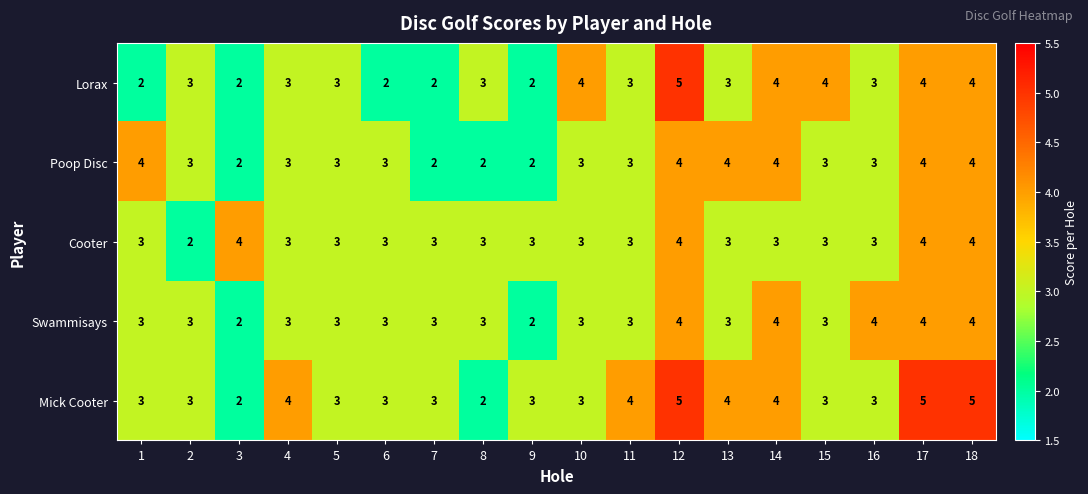

What is the highest value of the Lorax series?

5